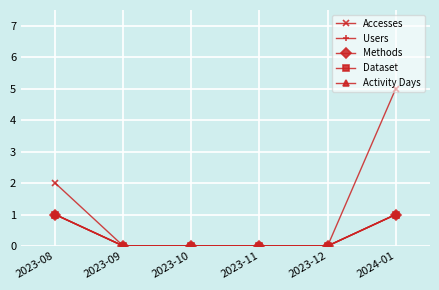

Does the chart have visible grid lines?

Yes